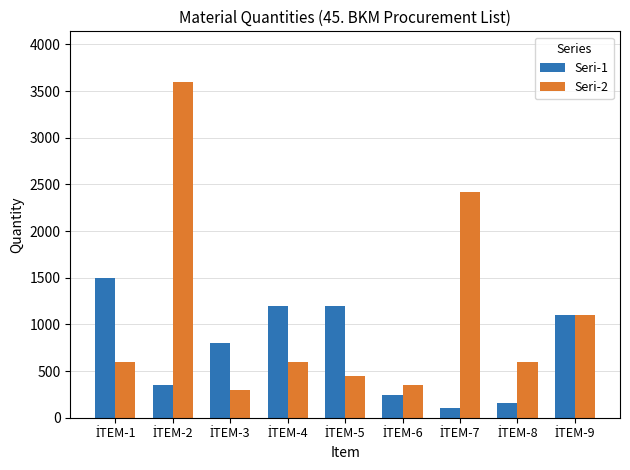

Which series has the largest range (max minus min)?

Seri-2